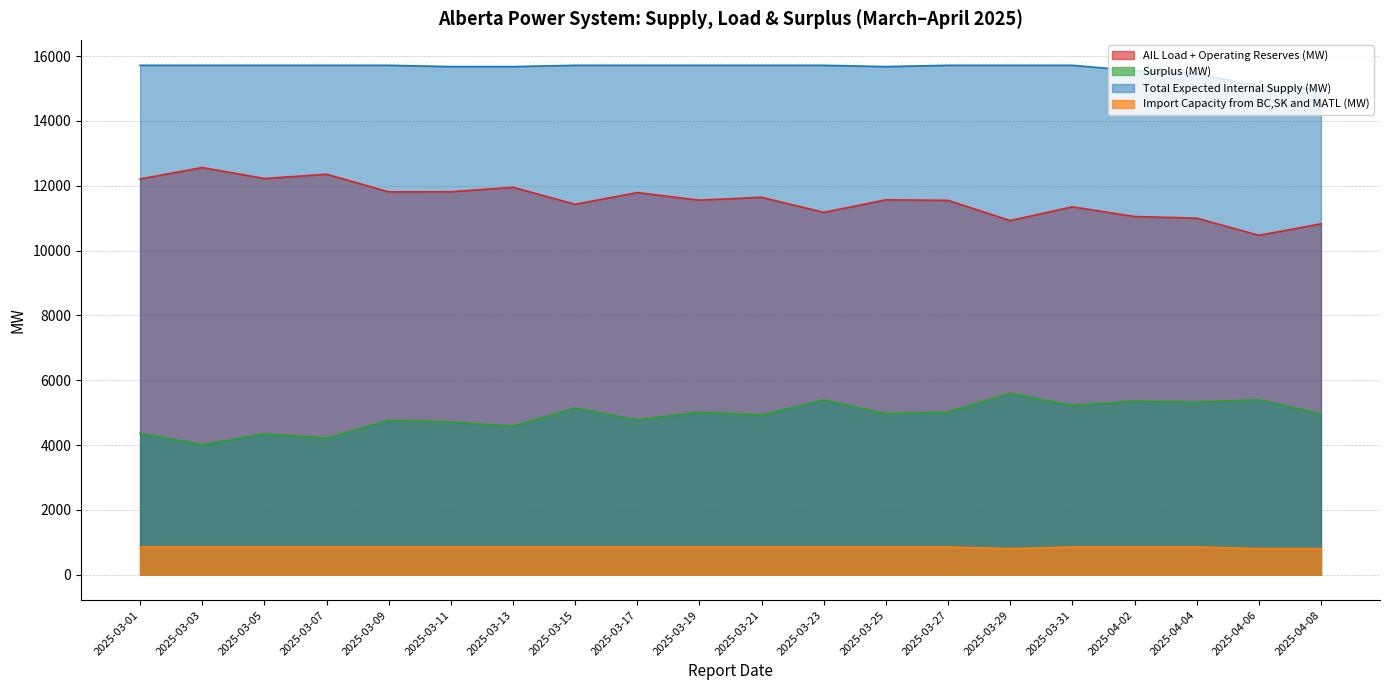

Reading left to right, list all the values displayed in this chart.

AIL Load + Operating Reserves (MW): 2025-03-01=12205	2025-03-03=12559	2025-03-05=12221	2025-03-07=12353	2025-03-09=11809	2025-03-11=11812	2025-03-13=11950	2025-03-15=11426	2025-03-17=11788	2025-03-19=11553	2025-03-21=11642	2025-03-23=11177	2025-03-25=11564	2025-03-27=11547	2025-03-29=10924	2025-03-31=11347	2025-04-02=11049	2025-04-04=10998	2025-04-06=10469	2025-04-08=10823
Surplus (MW): 2025-03-01=4361	2025-03-03=4007	2025-03-05=4345	2025-03-07=4213	2025-03-09=4757	2025-03-11=4714	2025-03-13=4576	2025-03-15=5140	2025-03-17=4778	2025-03-19=5013	2025-03-21=4924	2025-03-23=5389	2025-03-25=4962	2025-03-27=5019	2025-03-29=5592	2025-03-31=5219	2025-04-02=5353	2025-04-04=5319	2025-04-06=5398	2025-04-08=4959
Total Expected Internal Supply (MW): 2025-03-01=15713	2025-03-03=15713	2025-03-05=15713	2025-03-07=15713	2025-03-09=15713	2025-03-11=15673	2025-03-13=15673	2025-03-15=15713	2025-03-17=15713	2025-03-19=15713	2025-03-21=15713	2025-03-23=15713	2025-03-25=15673	2025-03-27=15713	2025-03-29=15713	2025-03-31=15713	2025-04-02=15549	2025-04-04=15464	2025-04-06=15064	2025-04-08=14979
Import Capacity from BC,SK and MATL (MW): 2025-03-01=853	2025-03-03=853	2025-03-05=853	2025-03-07=853	2025-03-09=853	2025-03-11=853	2025-03-13=853	2025-03-15=853	2025-03-17=853	2025-03-19=853	2025-03-21=853	2025-03-23=853	2025-03-25=853	2025-03-27=853	2025-03-29=803	2025-03-31=853	2025-04-02=853	2025-04-04=853	2025-04-06=803	2025-04-08=803